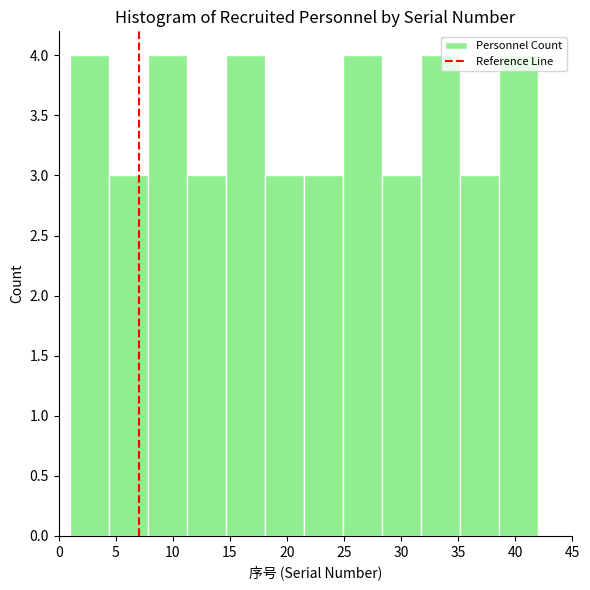

How tall is the bar that spans 11.5 to 14.5 on the x-axis? Neither the bar edges nor the heights are printed on the chart, so give them approximately, as read against the axes.

3